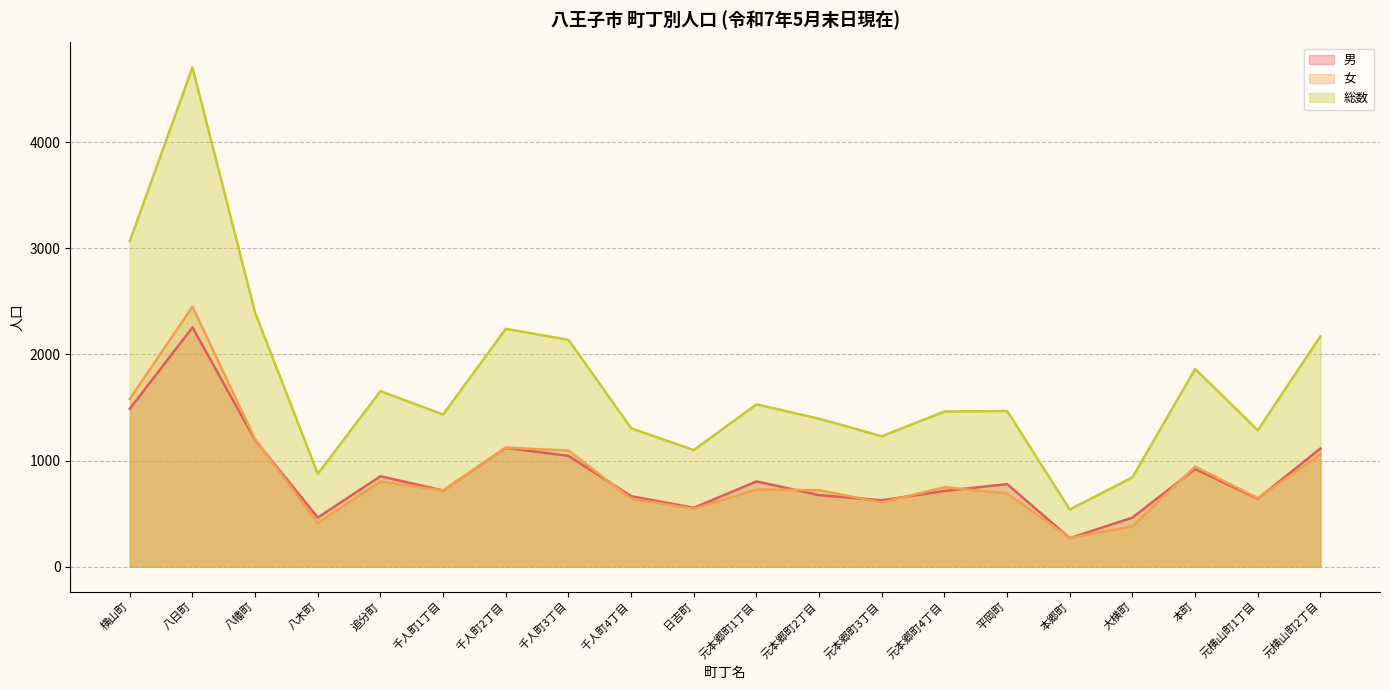

Where does the 女 series first go above 727?

横山町